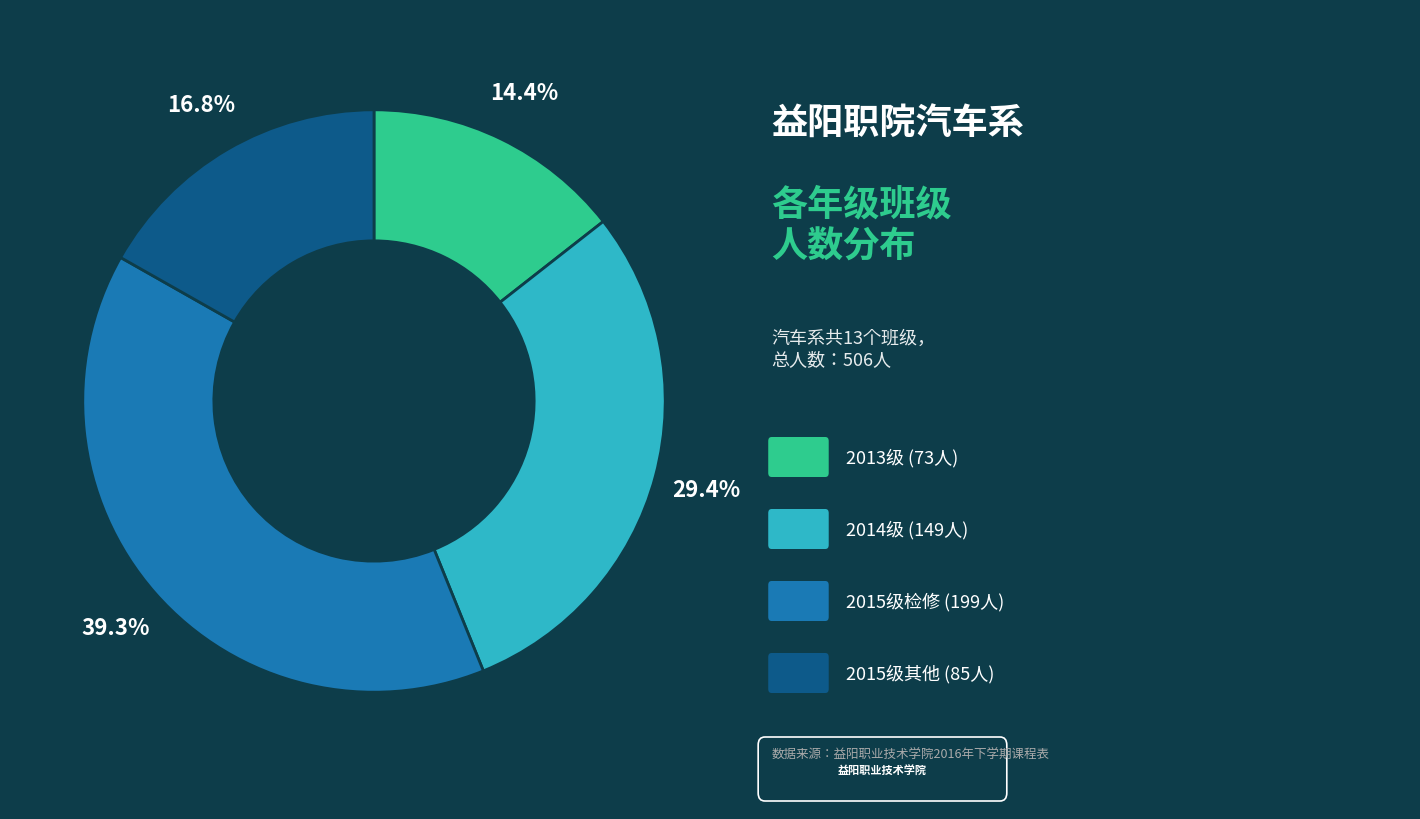

Is there a majority slice in this chart?

No